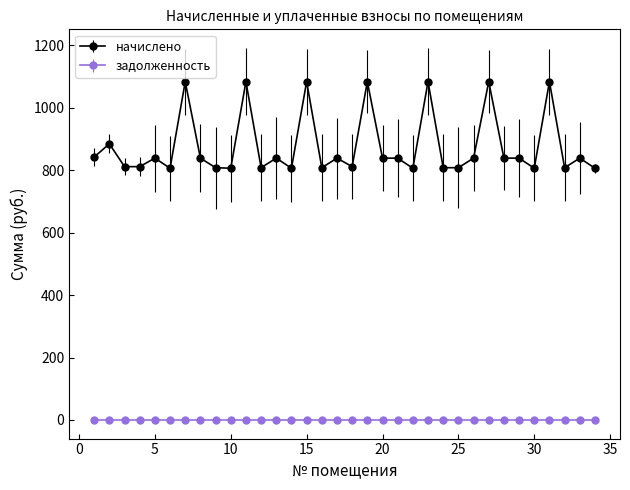

What is the greatest value displayed?

1083.5